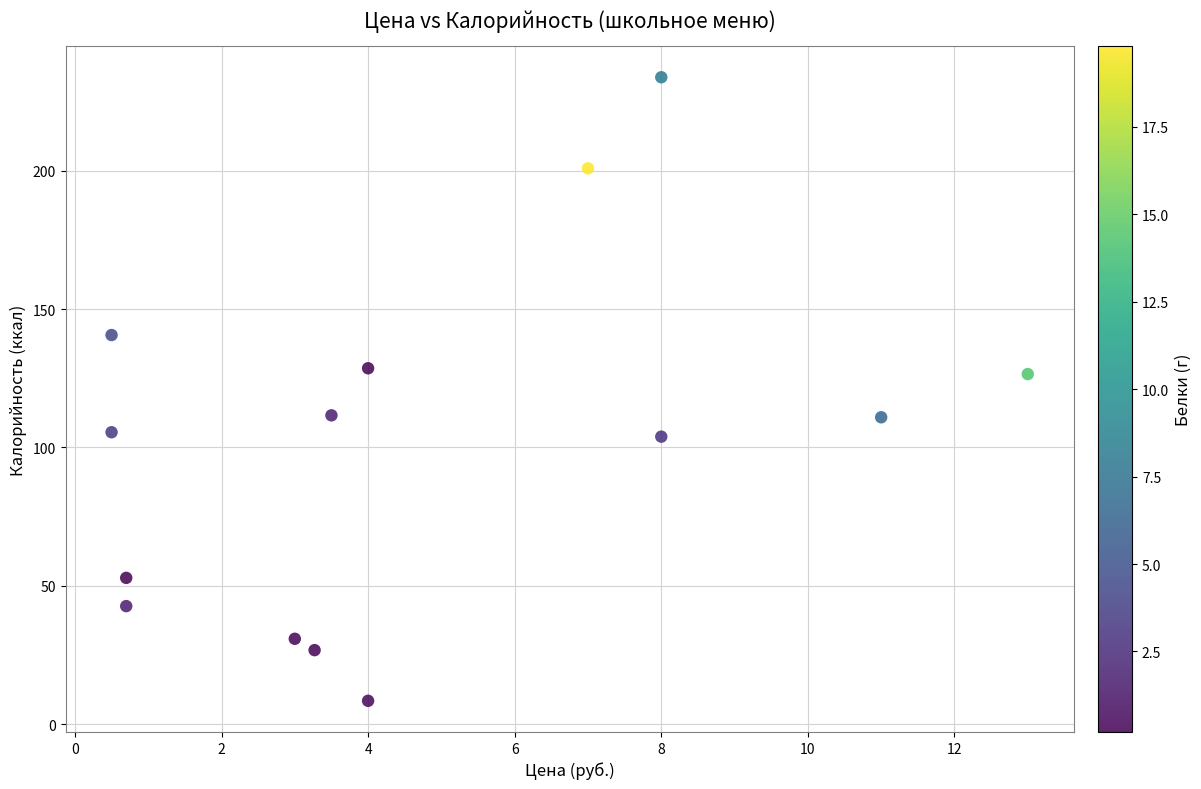

What is the range of X values (max minus min)?

12.5